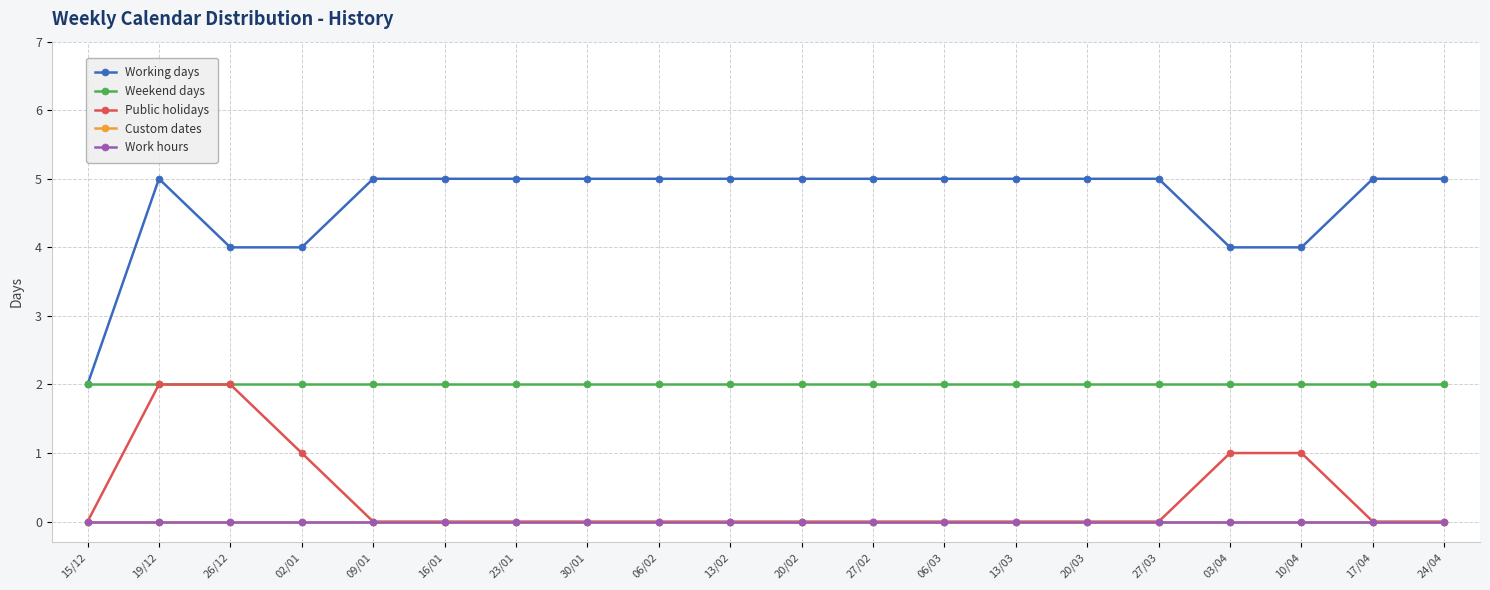

Does the chart have visible grid lines?

Yes